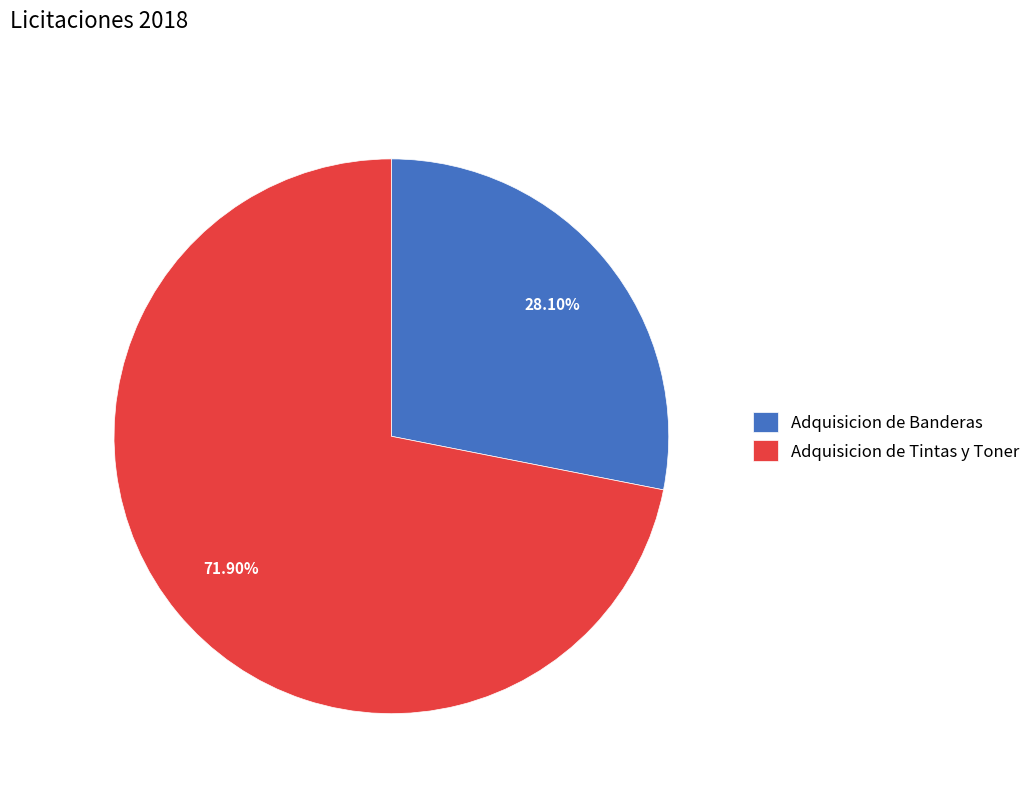

What is the largest slice in the pie chart?

Adquisicion de Tintas y Toner